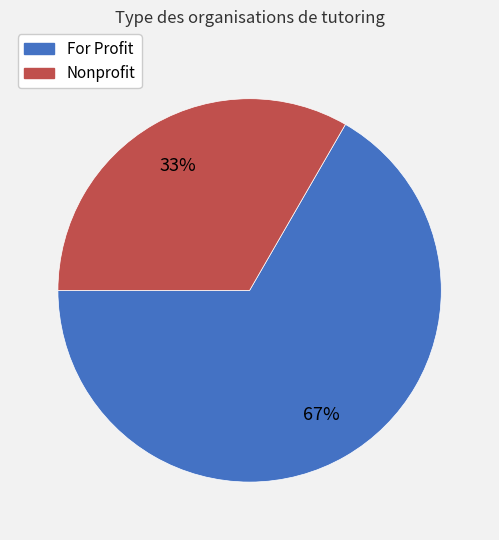

True or false: Nonprofit accounts for 46% of the total.

False